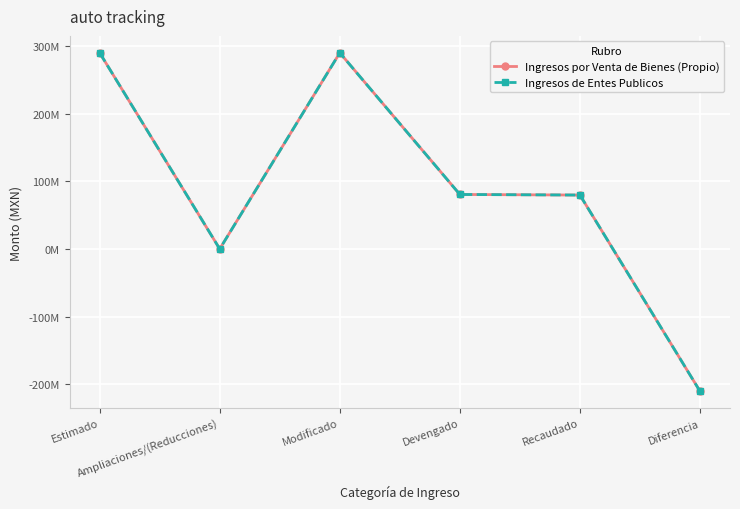

Does the chart have visible grid lines?

Yes